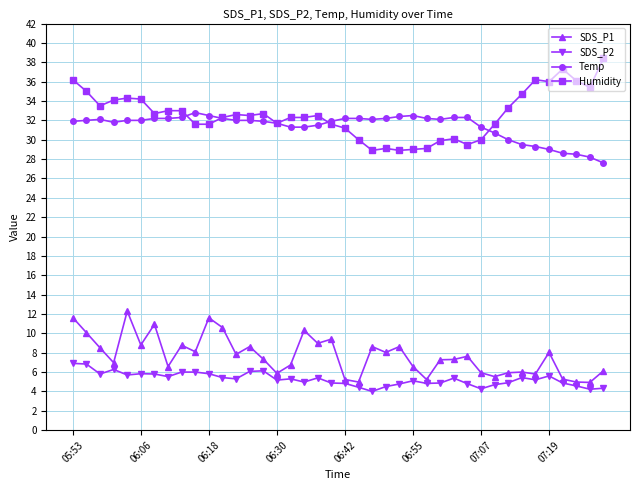

What is the value of the SDS_P1 point at the 11th from the left?

11.6